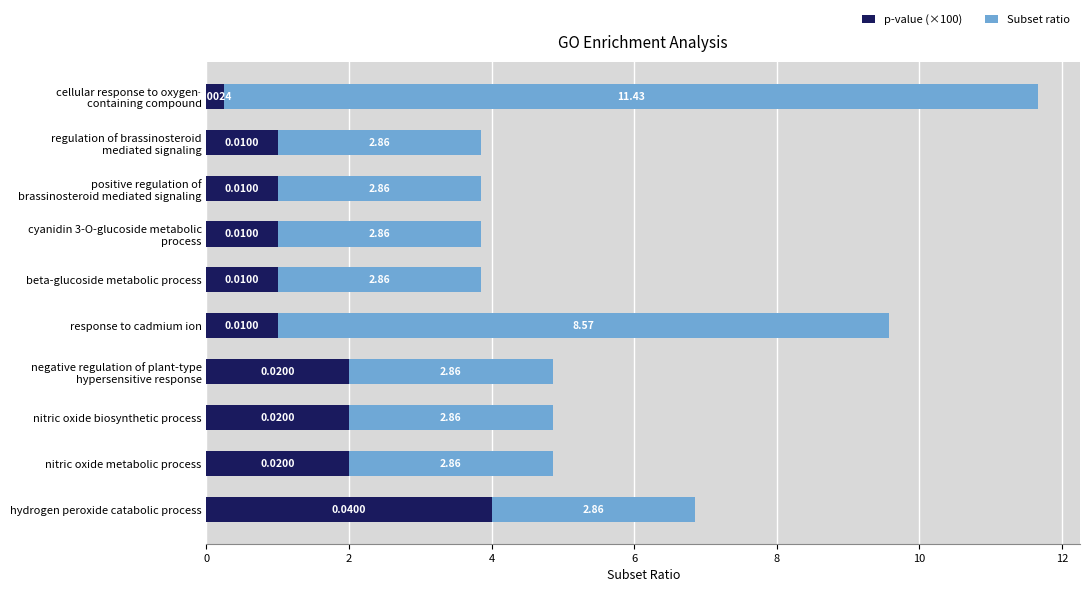

What is the difference between the second highest and minimum values in the p-value (×100) series?

1.8